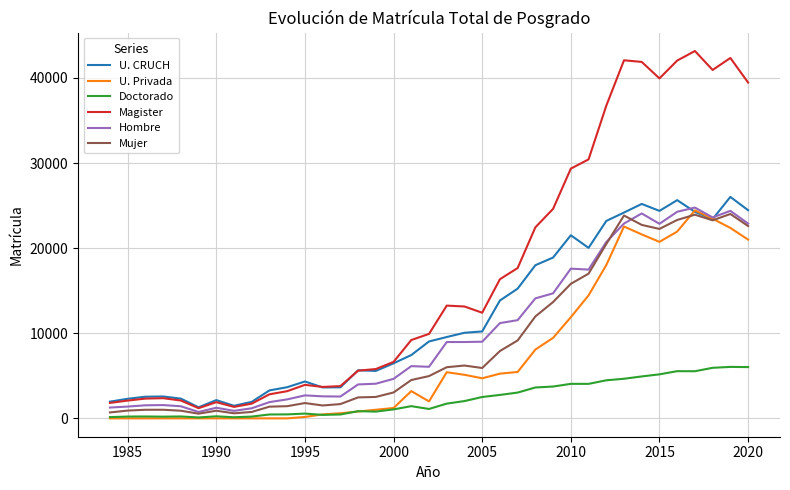

What is the maximum value for Magister?

43162